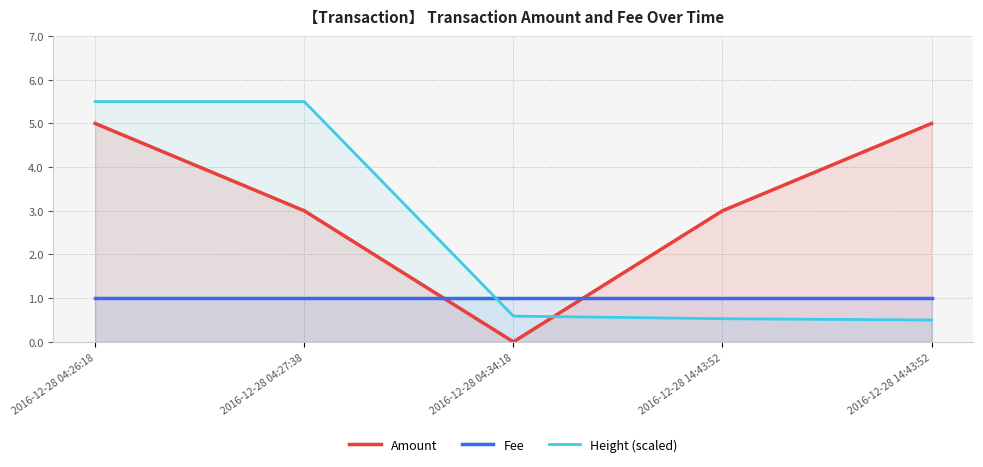

What is the difference between the Amount values at 2016-12-28 04:27:38 and 2016-12-28 04:26:18?

2.0